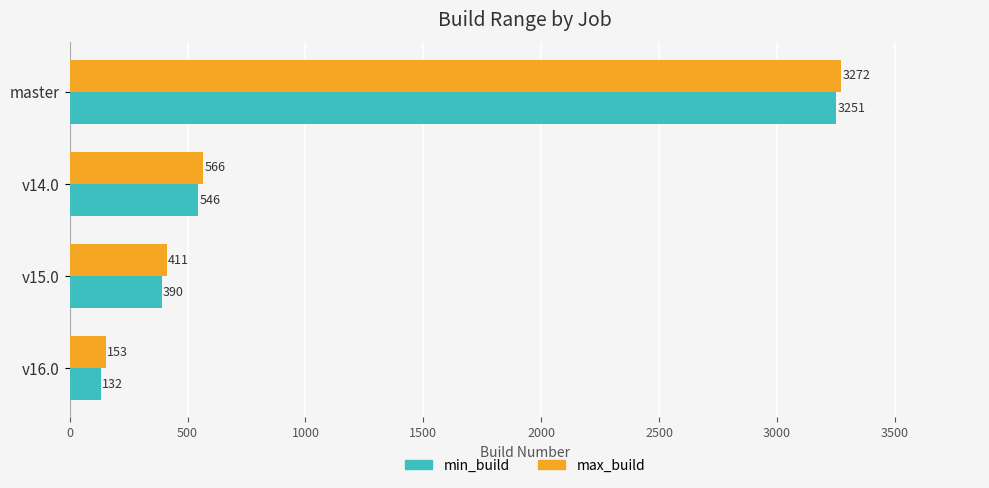

Is the value of min_build at master greater than the value of max_build at v14.0?

Yes